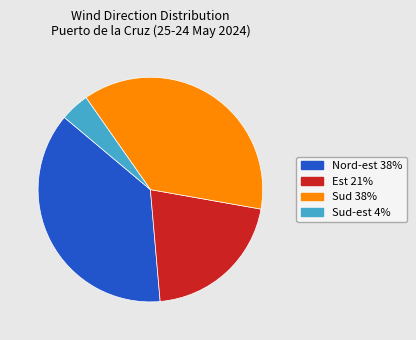

Is there a majority slice in this chart?

No